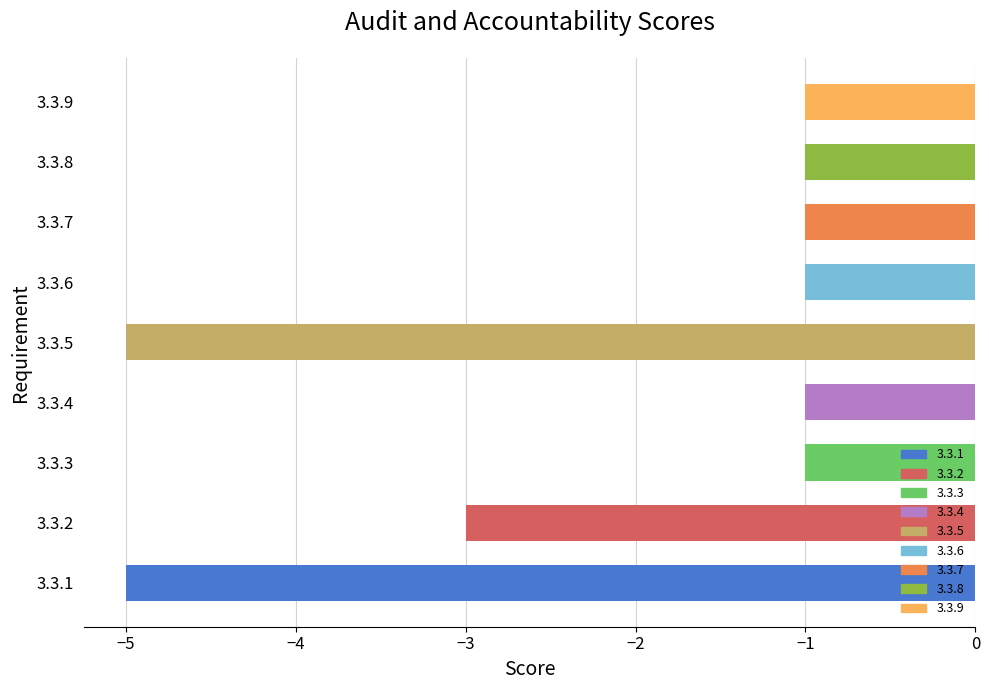

What is the average value?

-2